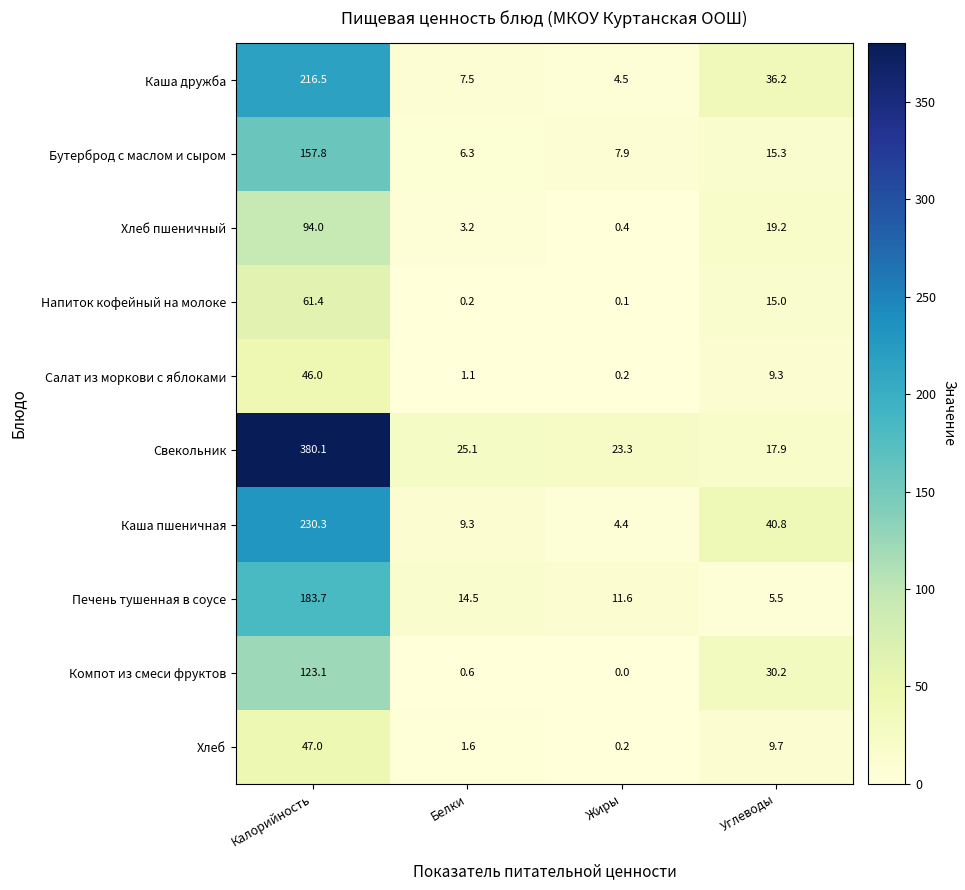

At which label does Бутерброд с маслом и сыром first exceed 15?

Калорийность